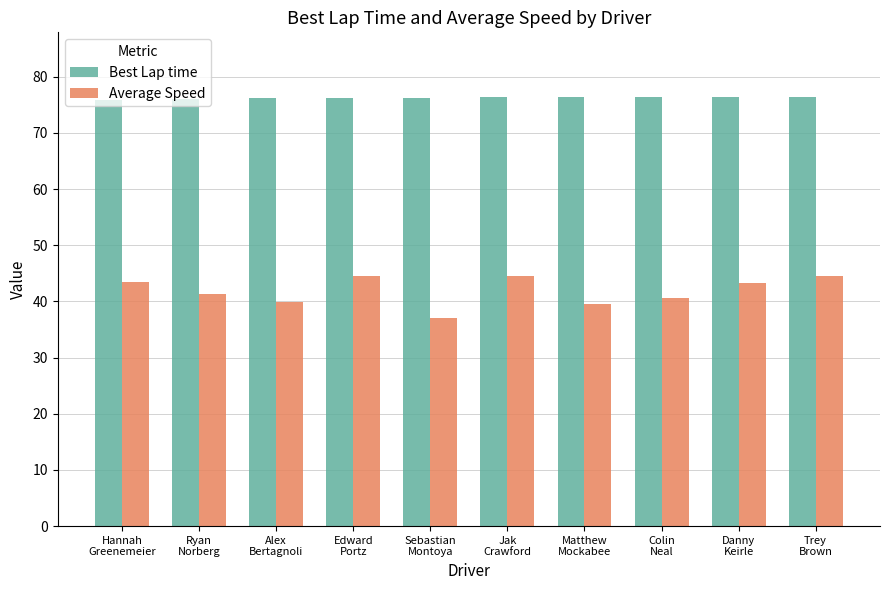

The Average Speed series shows 37.1 at Sebastian
Montoya. True or false?

True